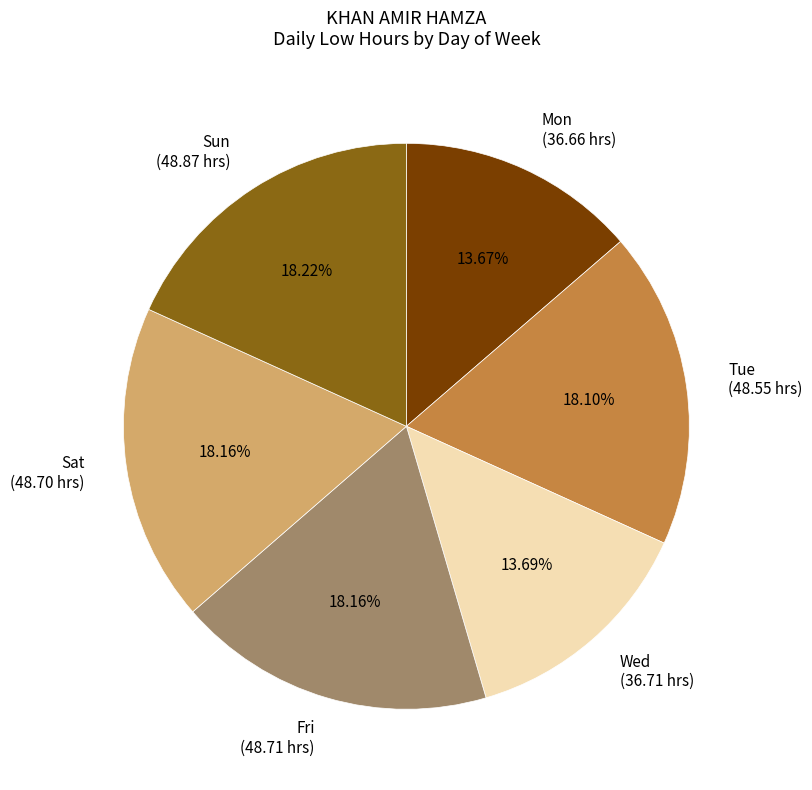

Does any single category account for the majority?

No